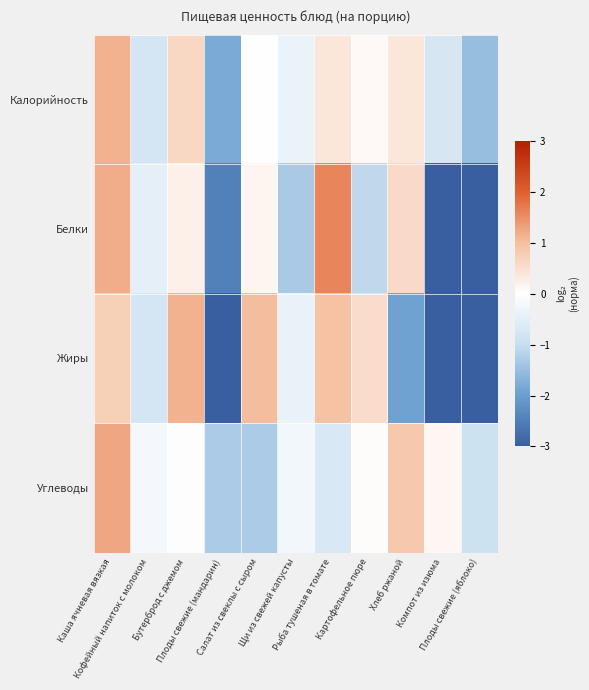

Which series changed the most between Рыба тушеная в томате and Картофельное пюре?

Белки